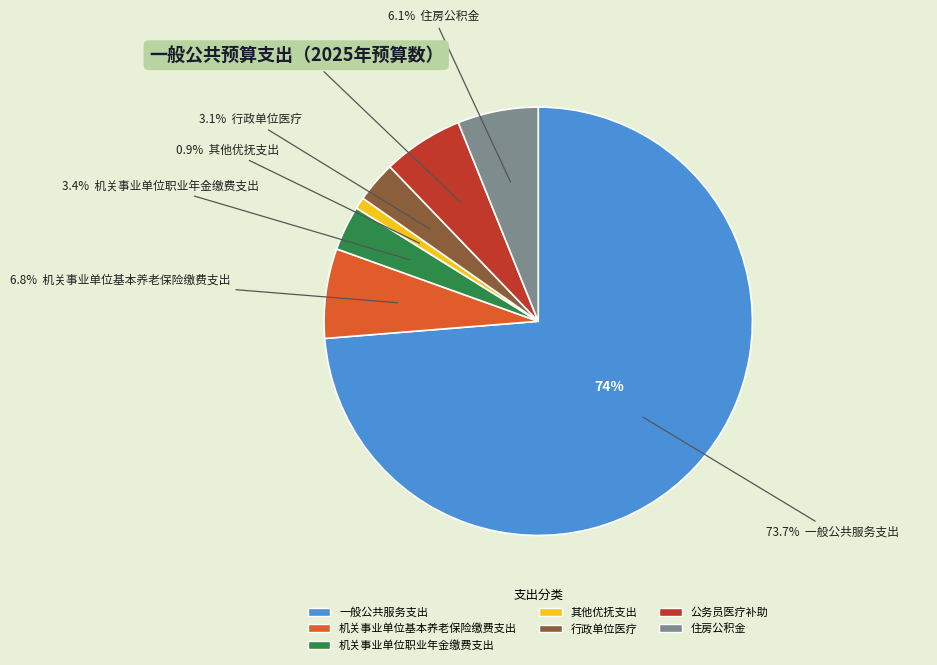

Is it true that 其他优抚支出 is 1% of the pie?

True